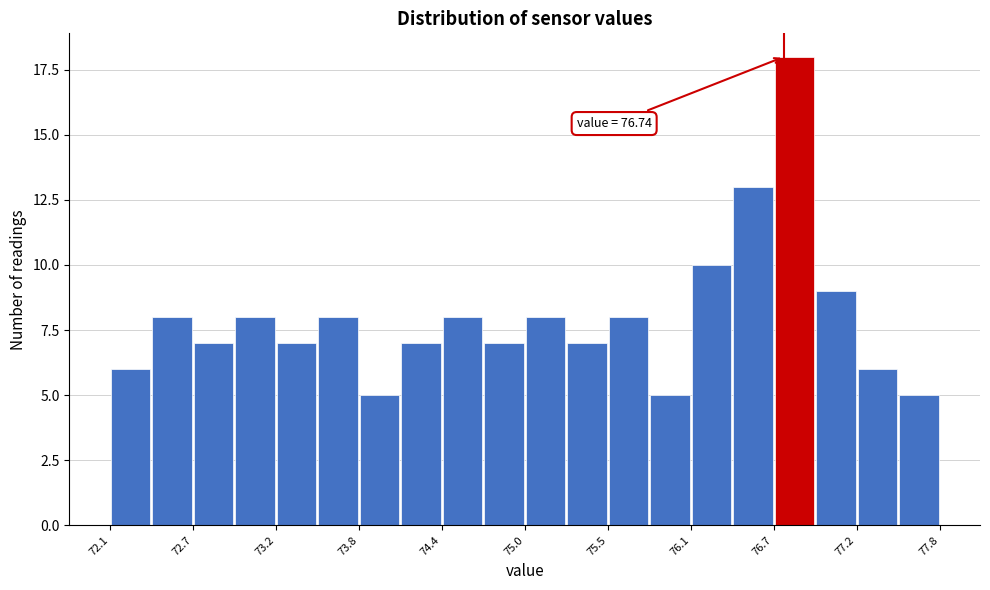

Around what value on the x-axis is the tallest bar? Give the approximate position of its centre, as read against the axis.

76.8